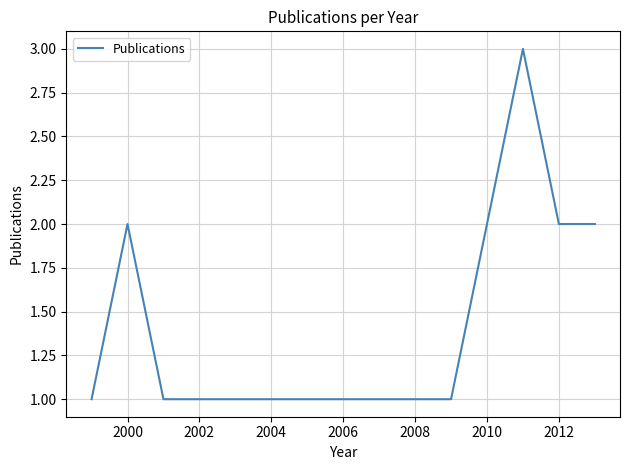

True or false: the data has more than 0 interior local peaks.

True